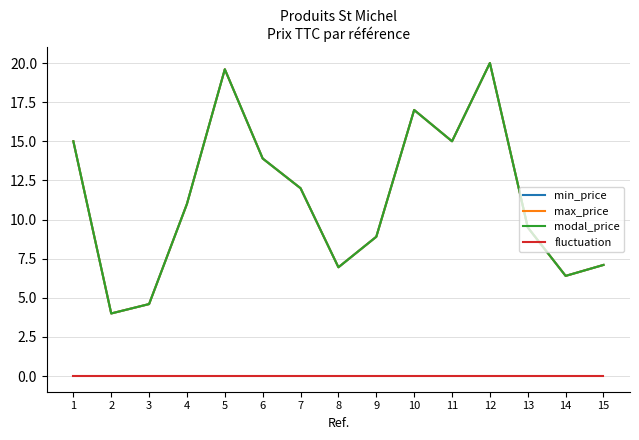

Is this an area chart (filled region under the line)?

No